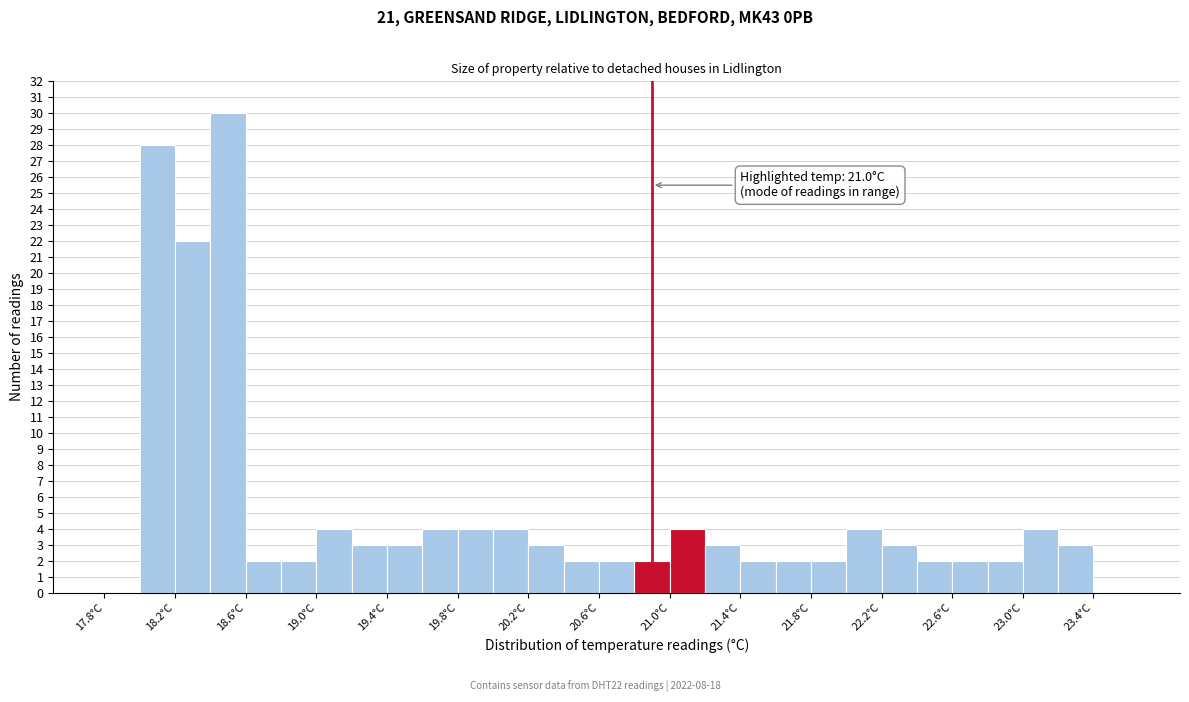

Which range on the x-axis has the tallest bar?

18.4 to 18.6